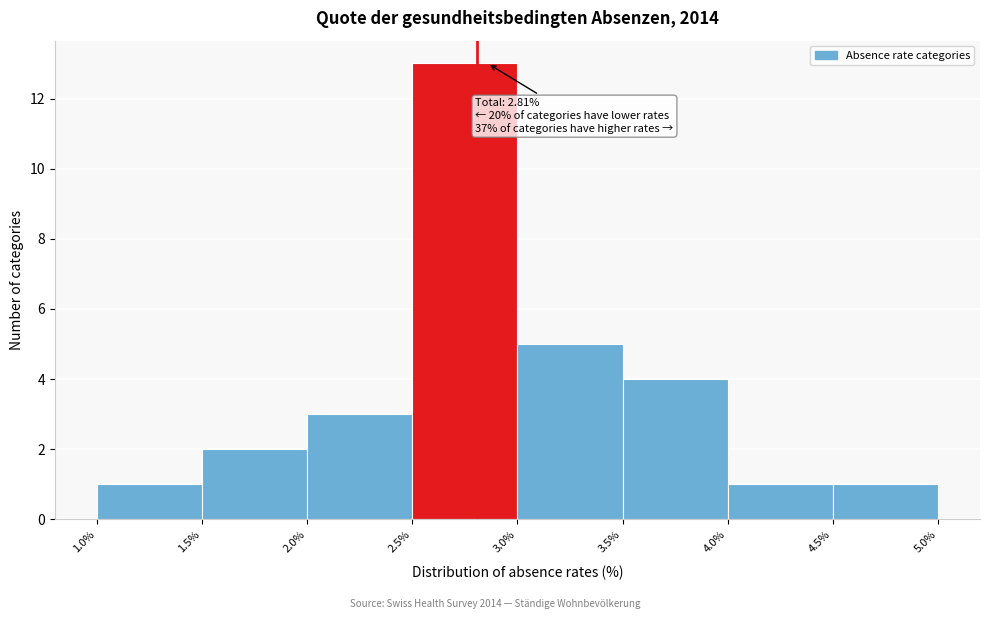

Over which range of the x-axis is the bar tallest?

2.5% to 3.0%